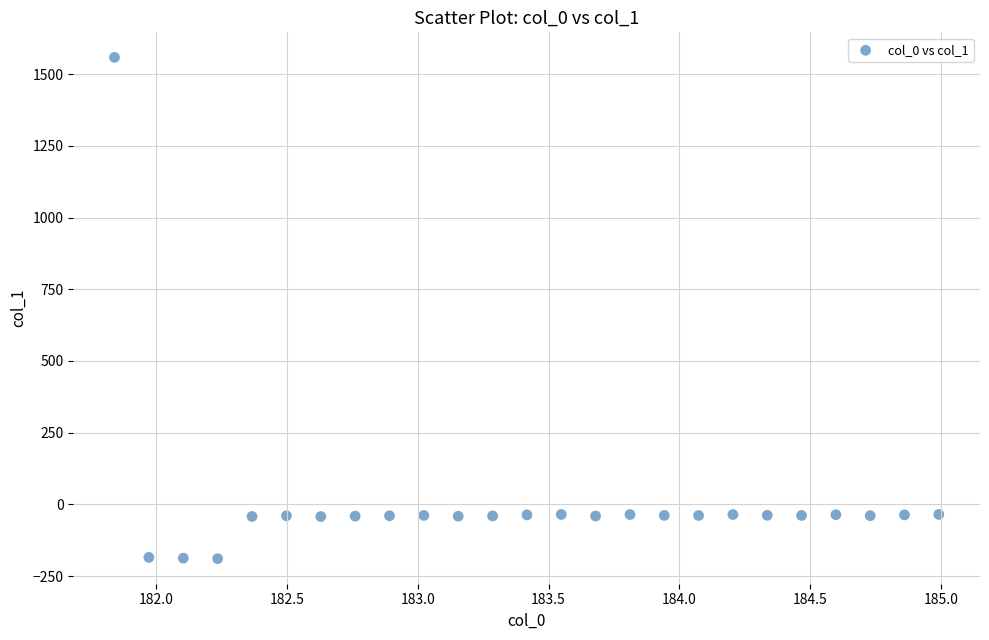

What is the range of Y values (max minus min)?

1747.5